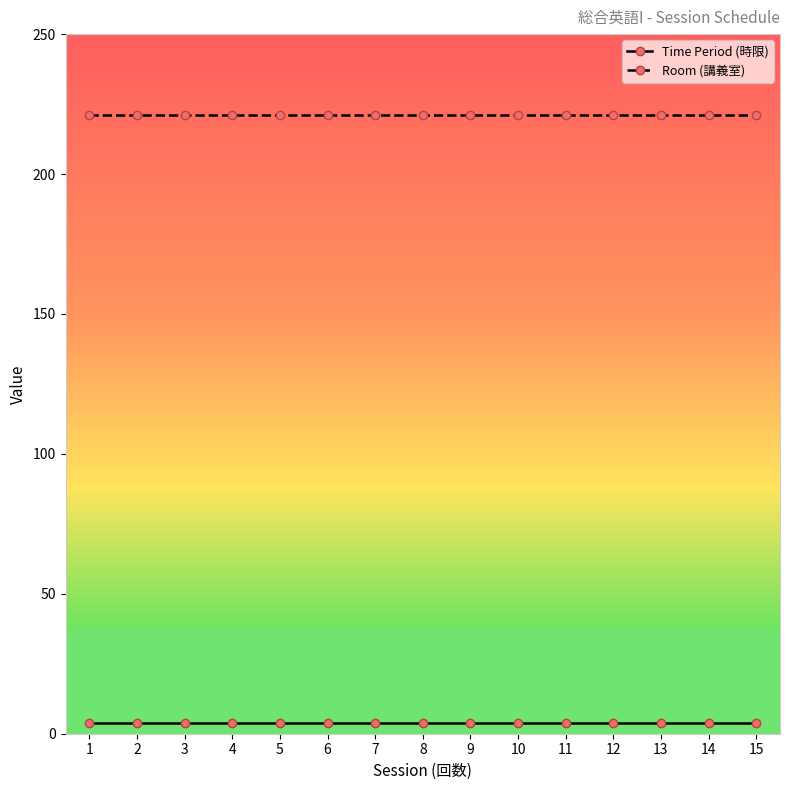

Does the chart display data point markers on the line(s)?

Yes